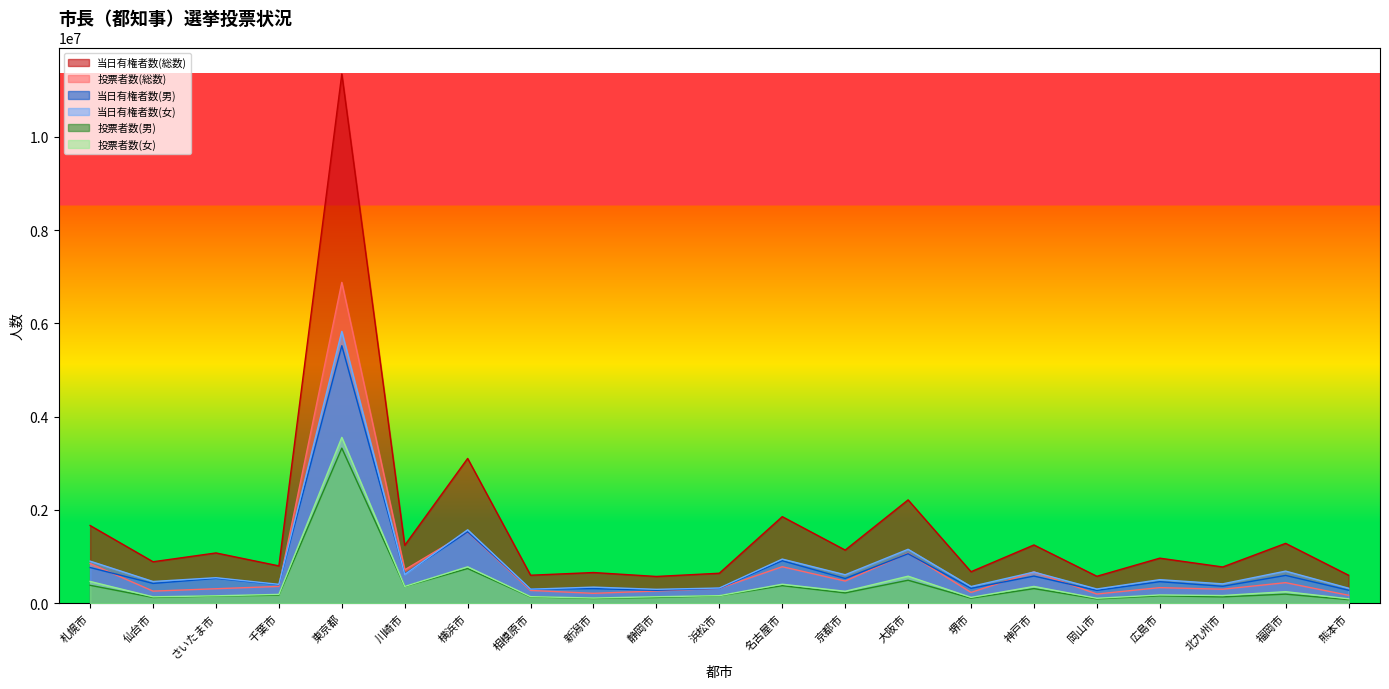

What are all the series names shown in the legend?

当日有権者数(総数), 投票者数(総数), 当日有権者数(男), 当日有権者数(女), 投票者数(男), 投票者数(女)